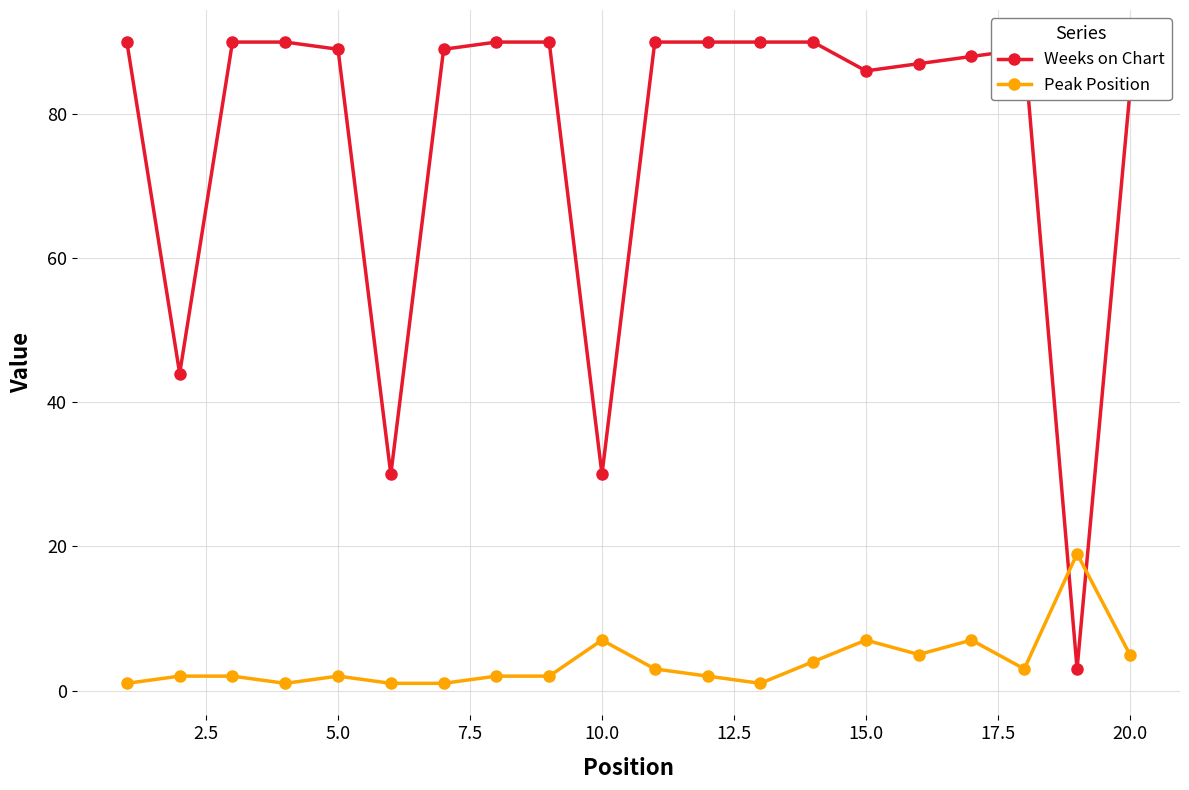

What is the average value of the Peak Position series?

4